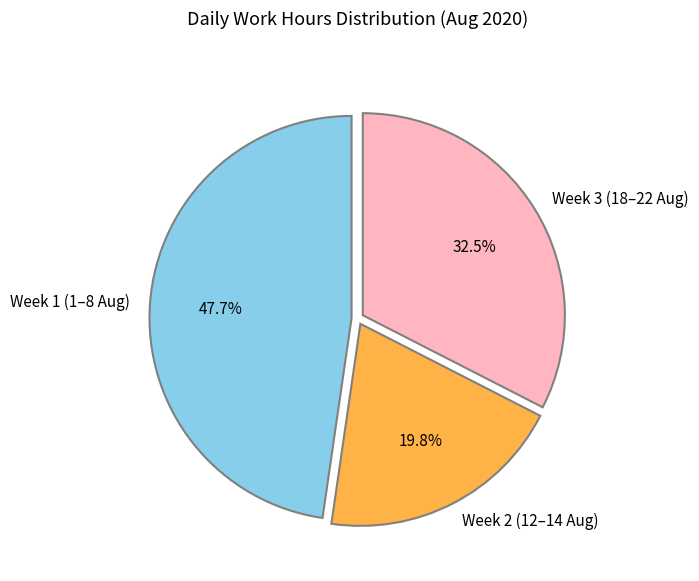

Is the sum of Week 3 (18–22 Aug) and Week 1 (1–8 Aug) greater than half?

Yes